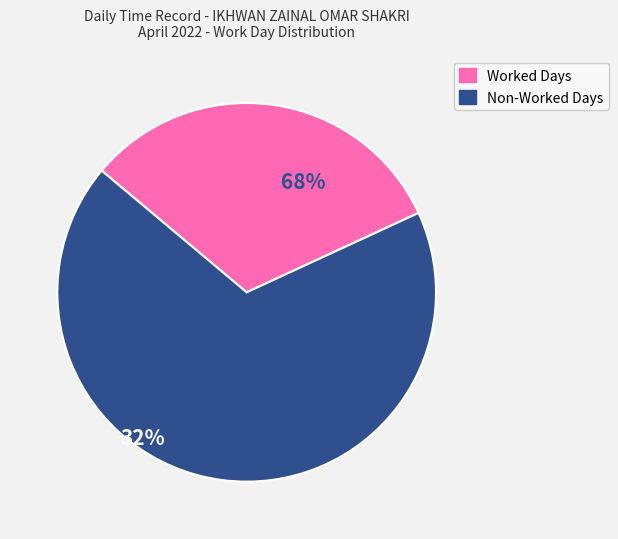

Is there a majority slice in this chart?

Yes